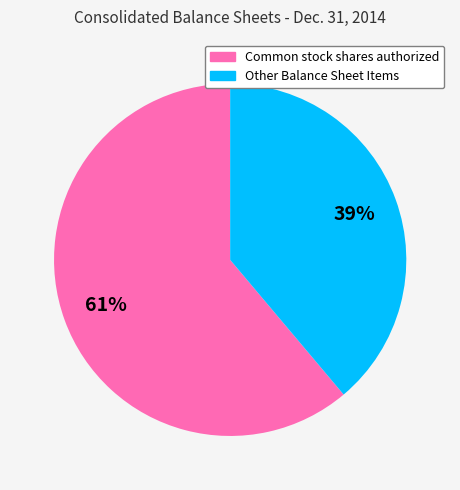

Approximately how many times larger is the value at Common stock shares authorized compared to Other Balance Sheet Items?

1.6